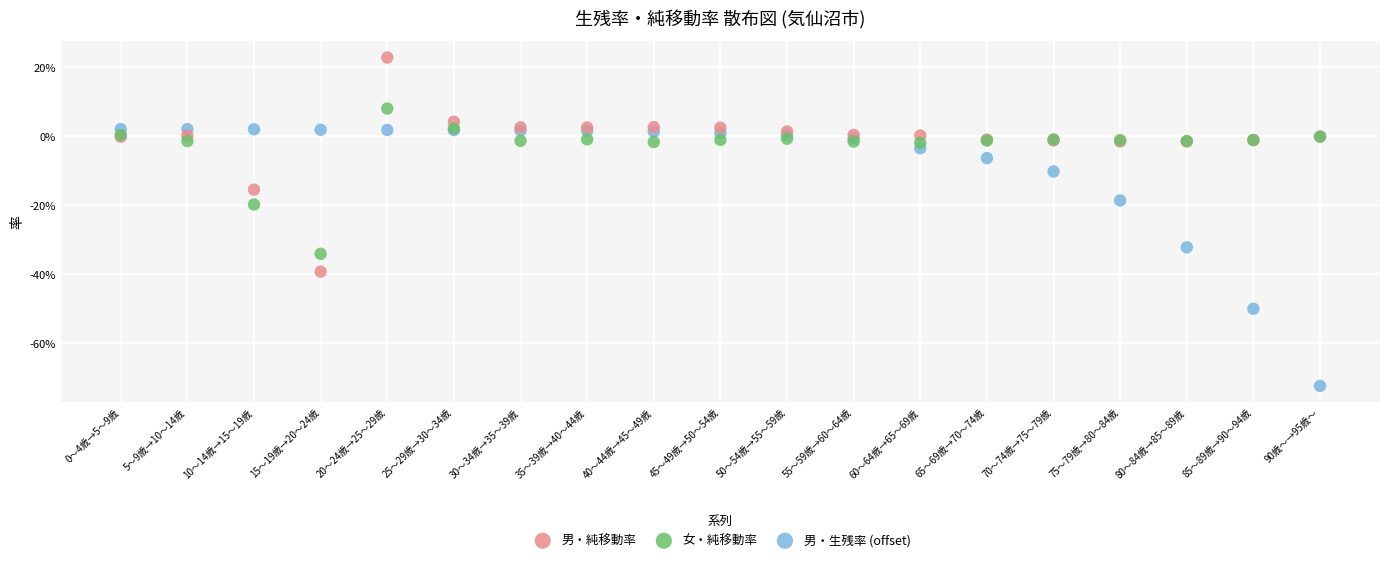

Which series contains the lowest Y value?

男・生残率 (offset)